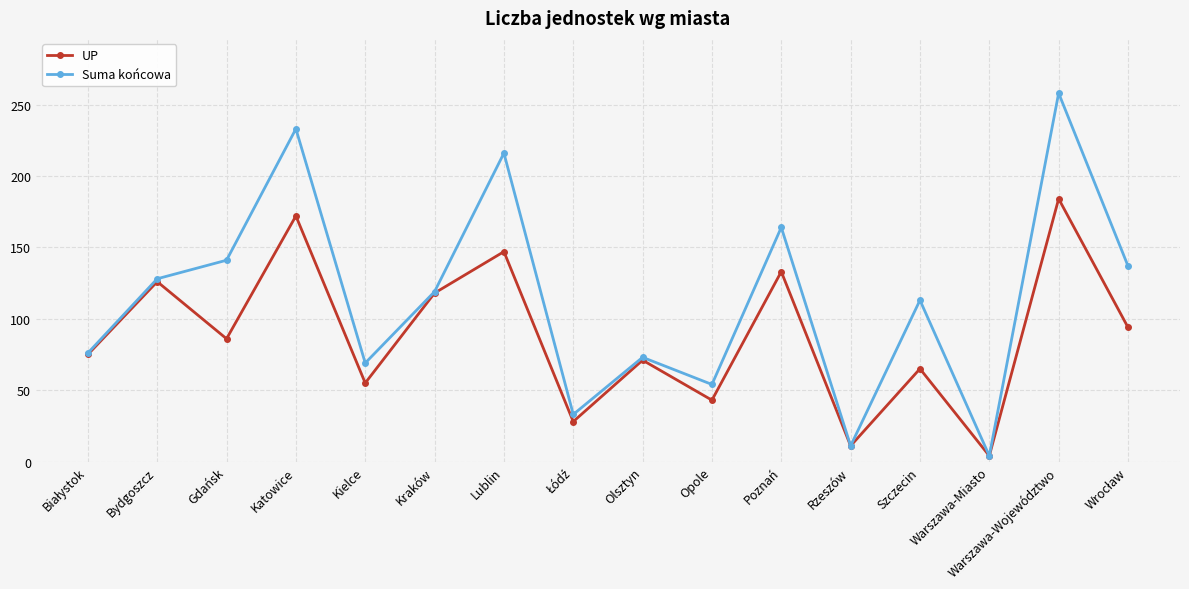

What is the label of the 13th point from the left?

Szczecin